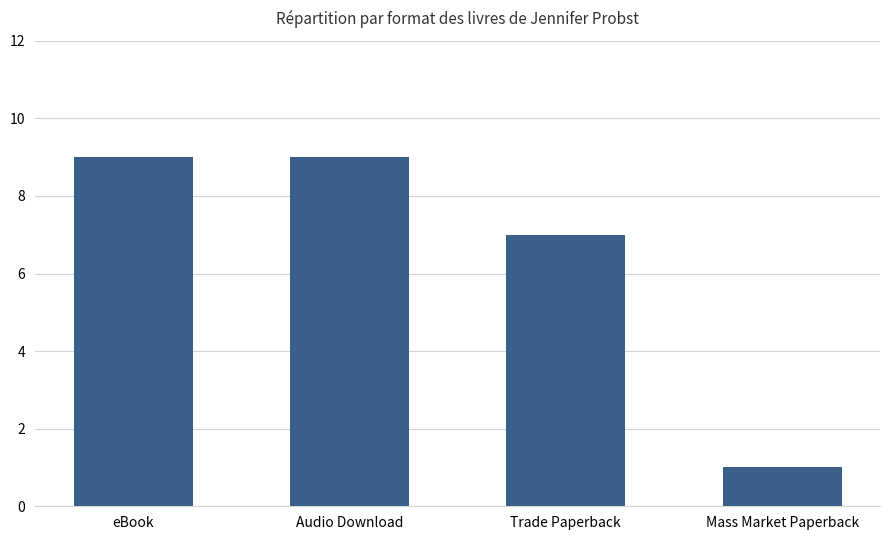

What is the ratio of the value at Audio Download to the value at Trade Paperback?

1.3